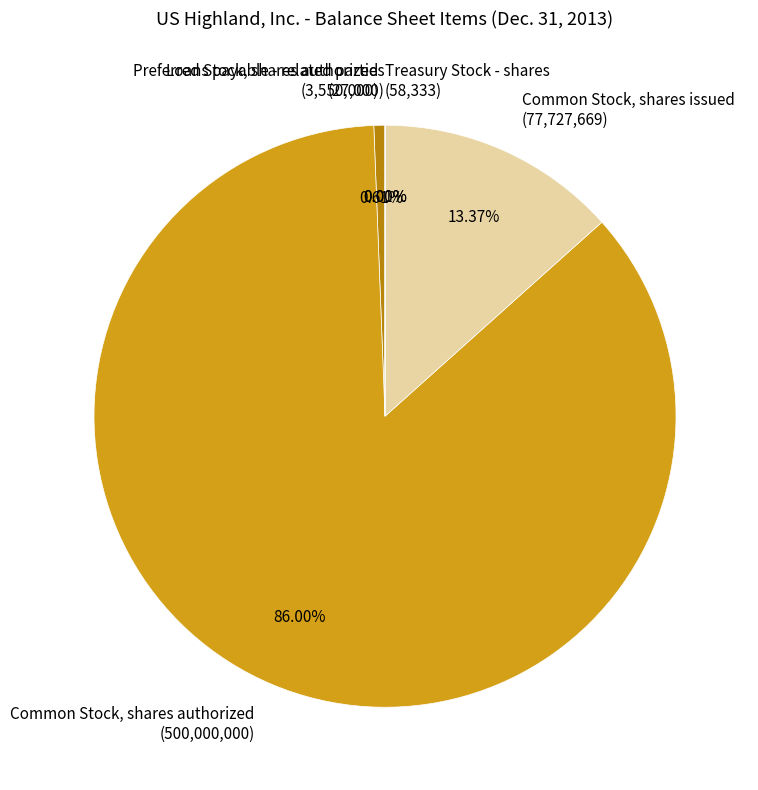

Is Preferred Stock, shares authorized (3,550,000) the majority of the pie?

No